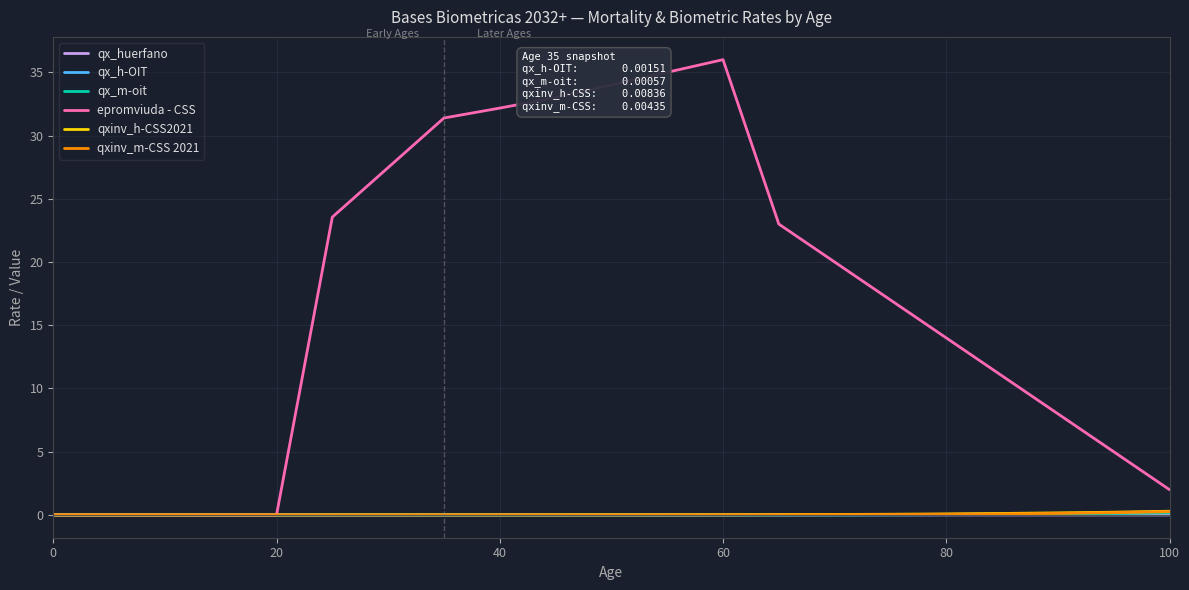

How many series are shown in this chart?

6